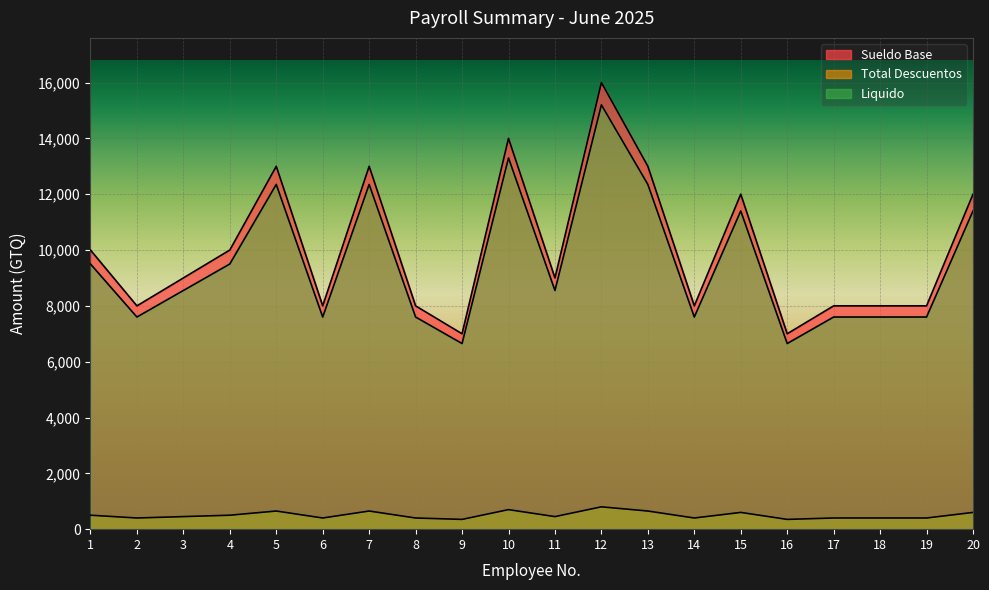

At which category does Sueldo Base reach its first local peak?

5